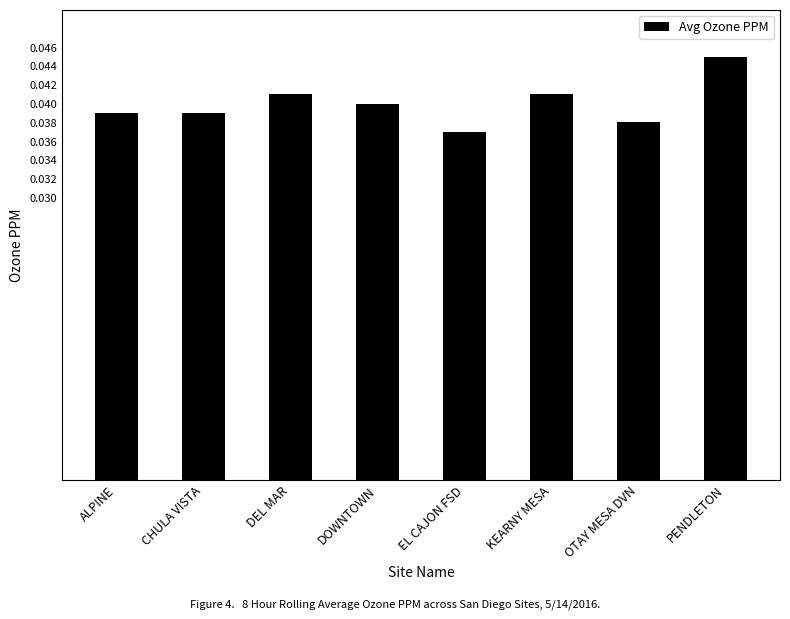

The chart shows a value of 0.1 at CHULA VISTA. True or false?

False